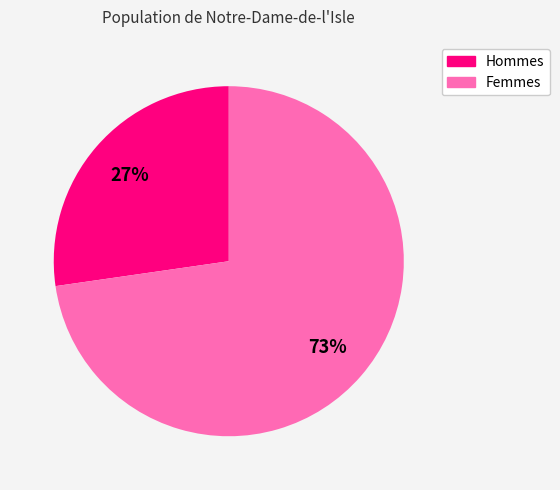

To the nearest percent, what is the average slice percentage?

50%